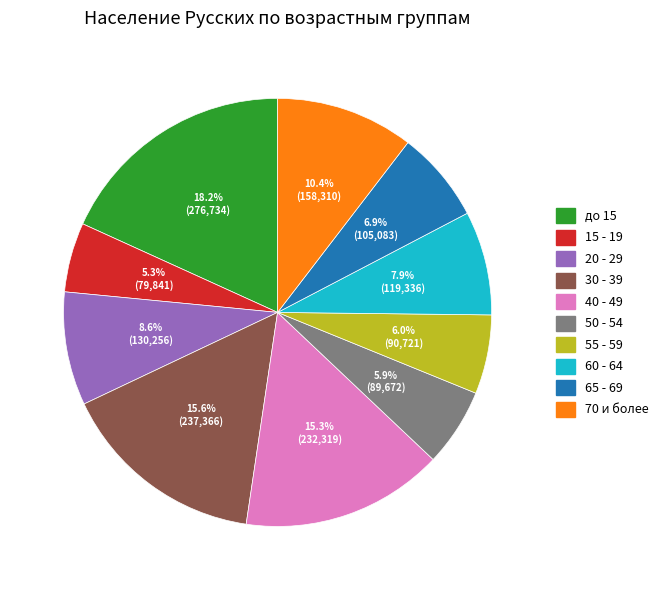

Does any single category account for the majority?

No